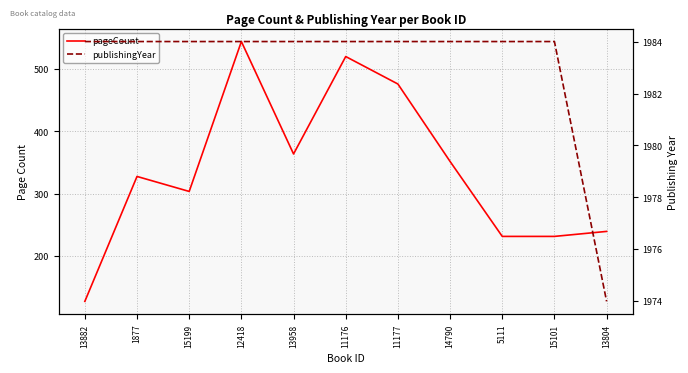

What is the sum of all publishingYear values?

21814